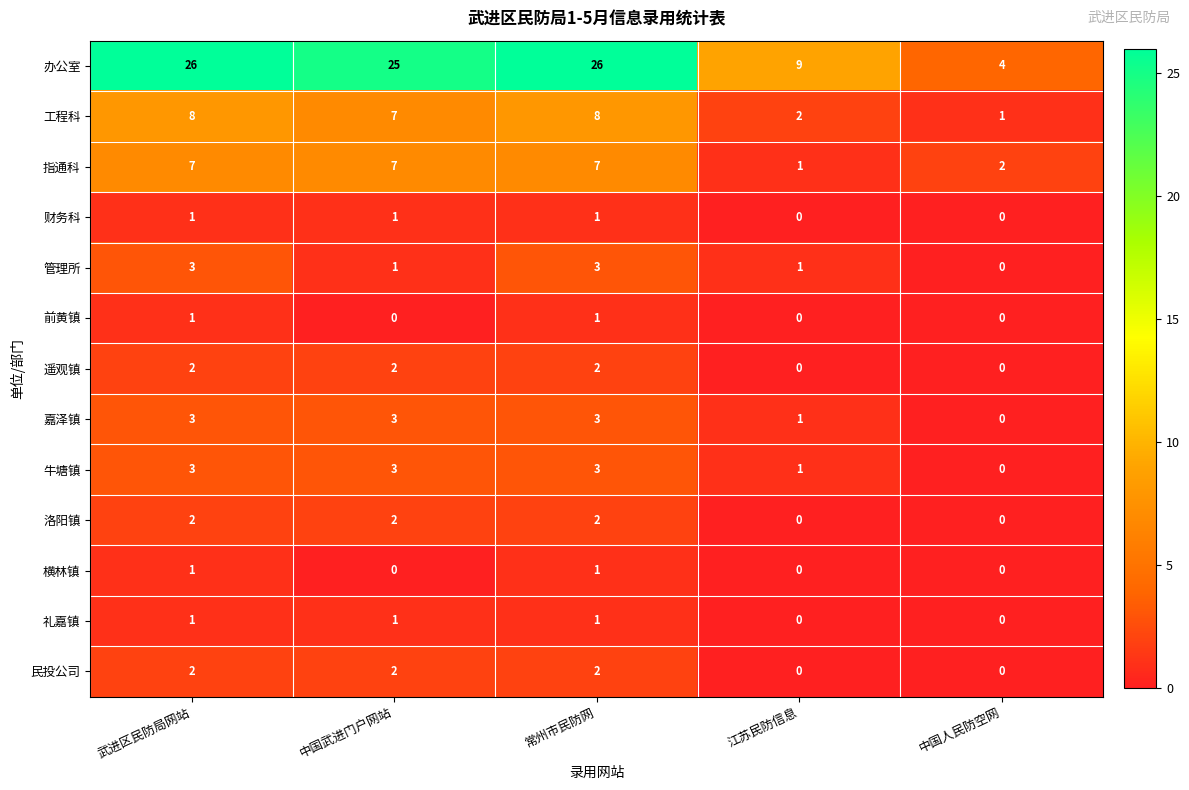

What is the average value of the 办公室 series?

18